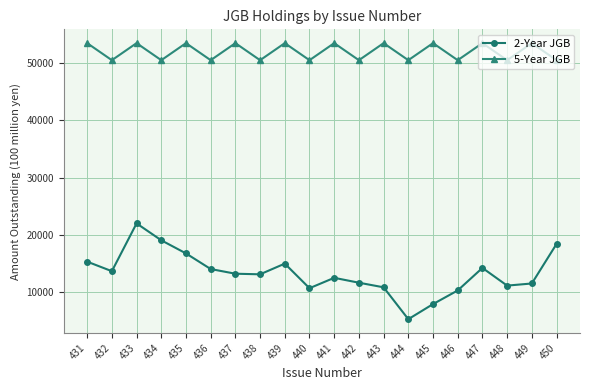

What is the maximum value for 2-Year JGB?

22020